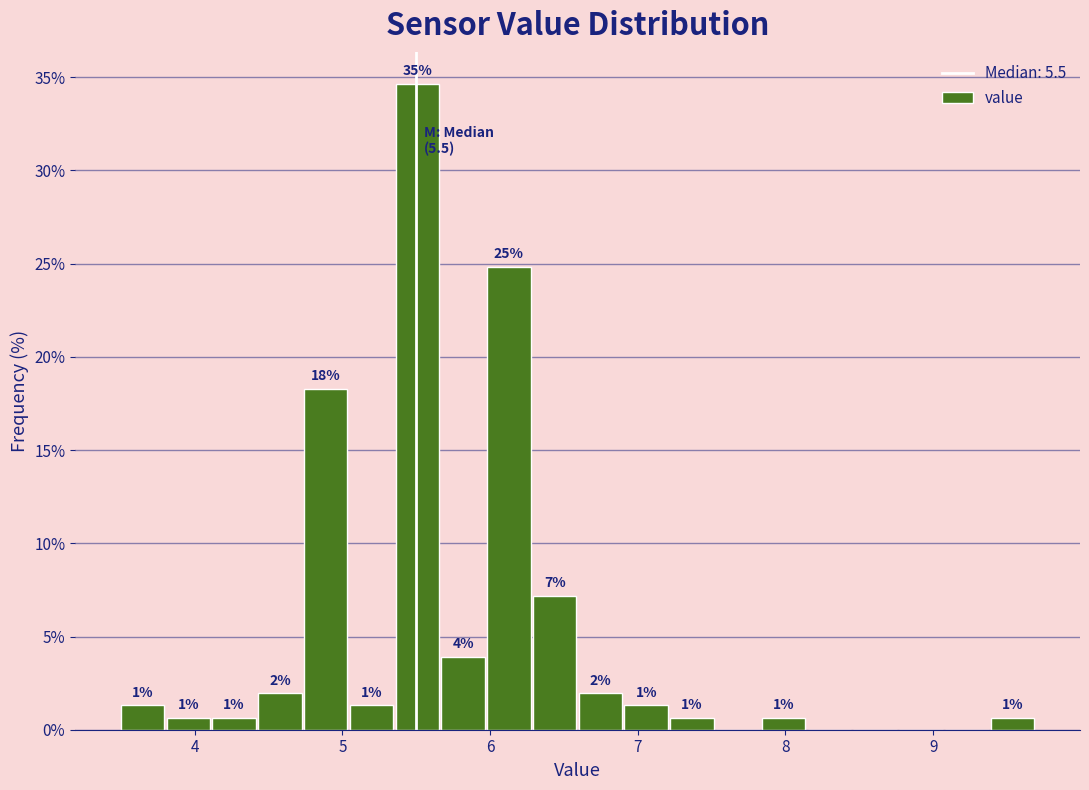

Around what value on the x-axis is the tallest bar? Give the approximate position of its centre, as read against the axis.

5.5